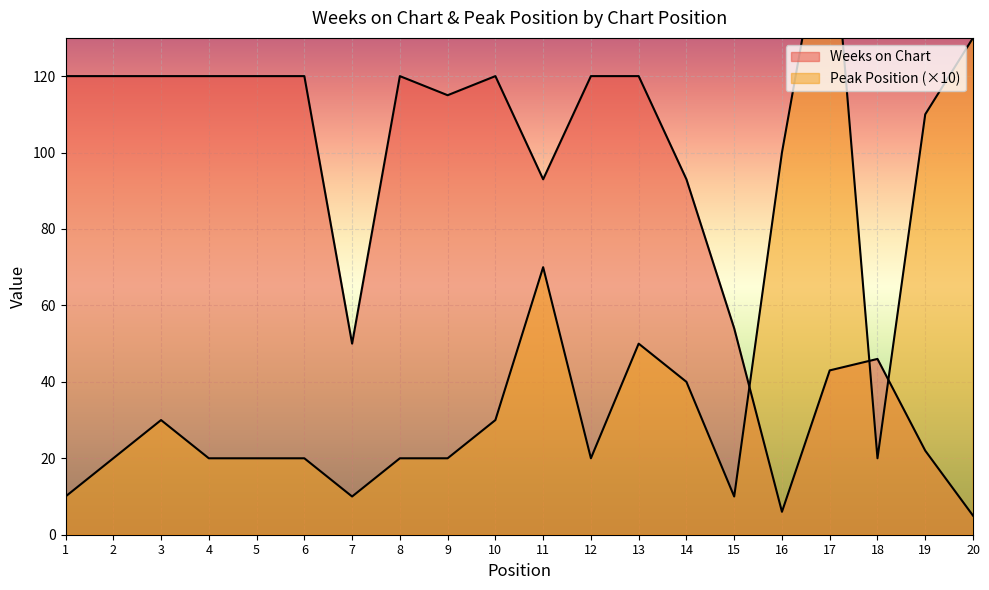

At how many categories does at least one series exceed 85?

17